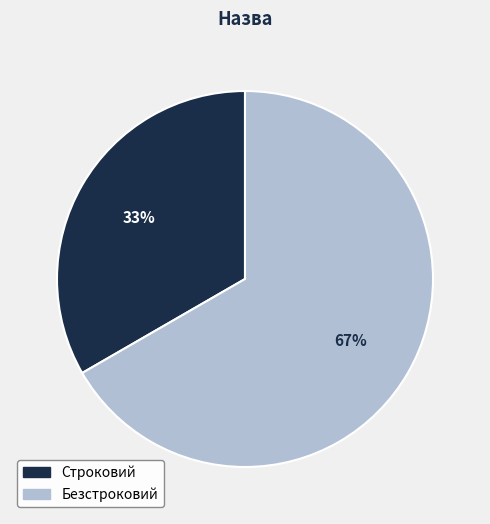

What is the majority slice?

Безстроковий